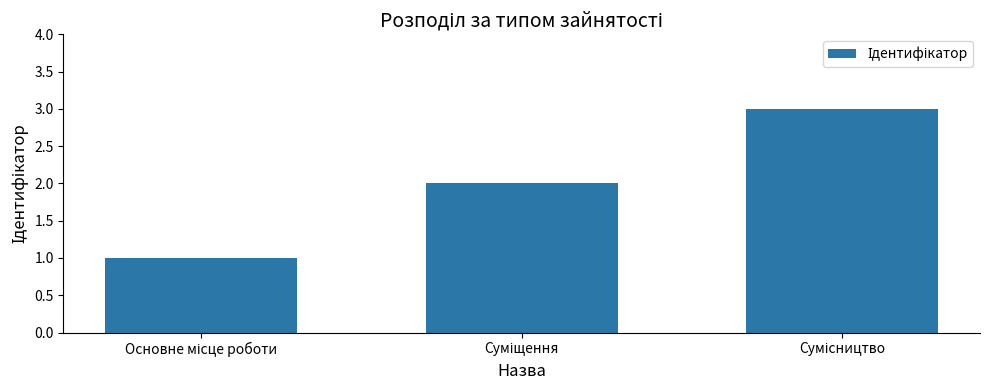

What is the sum of all values?

6